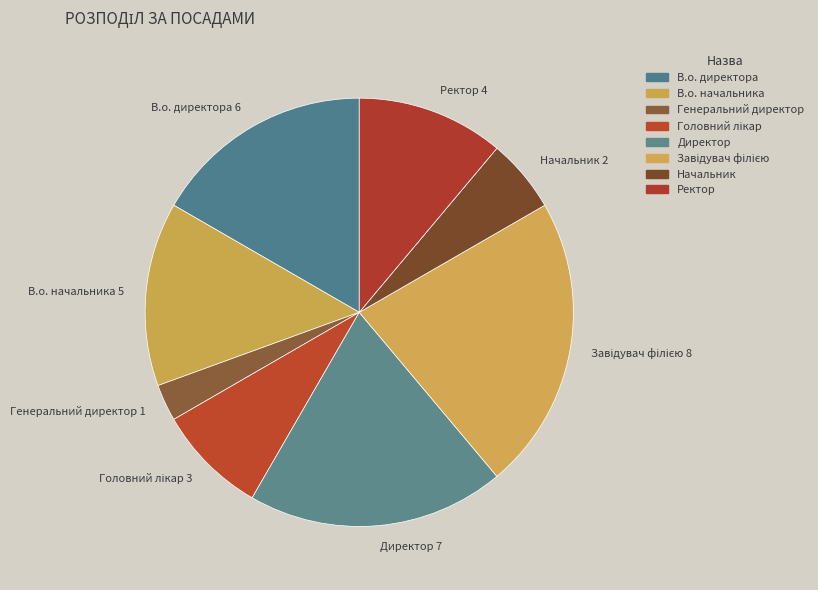

The Ректор slice represents 11% of the pie. True or false?

True